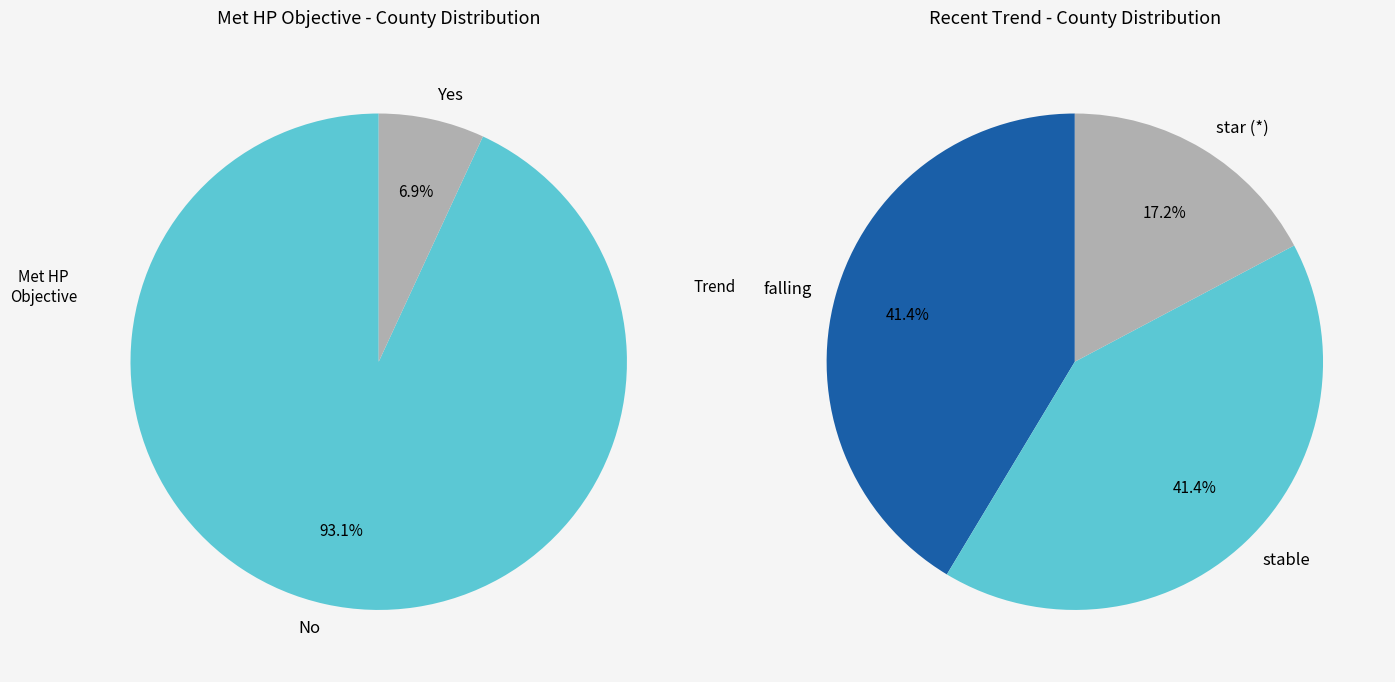

Does Bradley County account for over 50% of the chart?

No